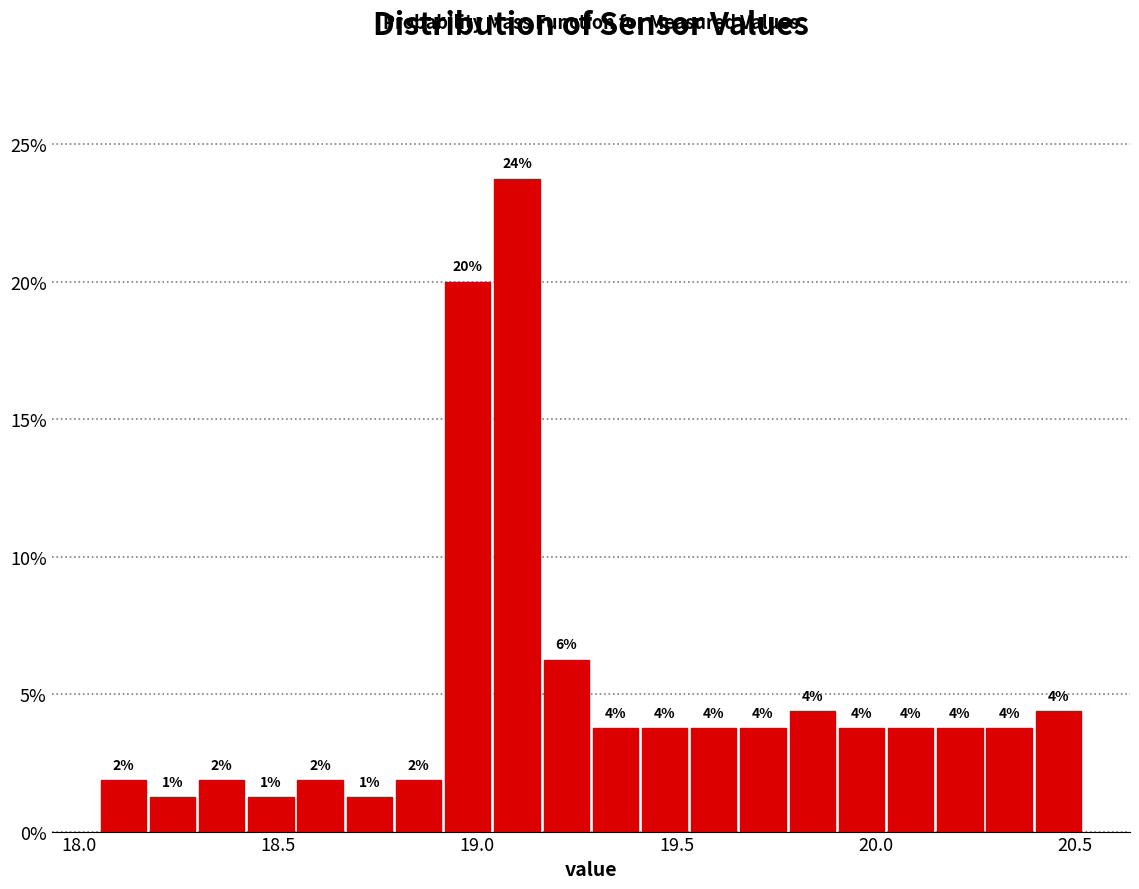

Read against the x-axis, roughly where is the centre of the tallest bar?

19.10